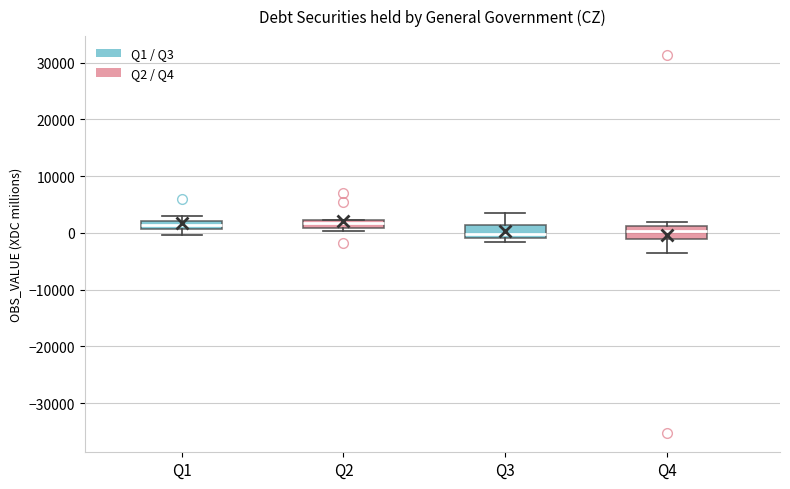

Where is the upper edge of the box for Q1 on the y-axis? The values are not printed on the chart, so give them approximately, as read against the axis.

2000